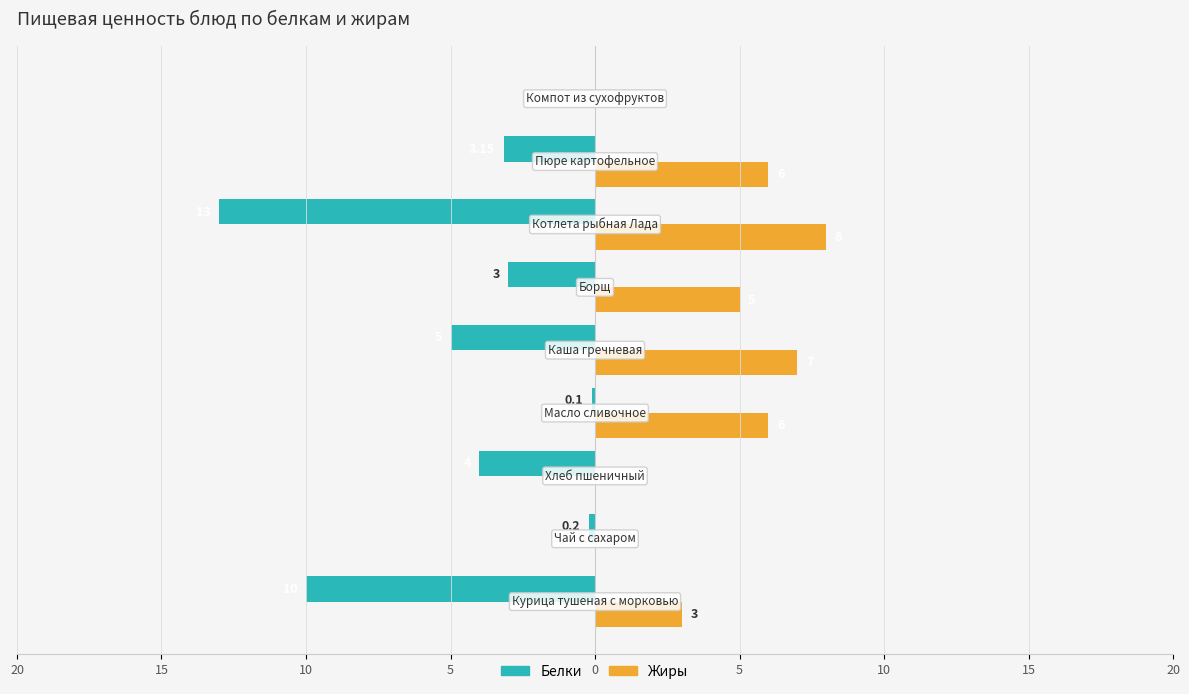

What are all the series names shown in the legend?

Белки, Жиры